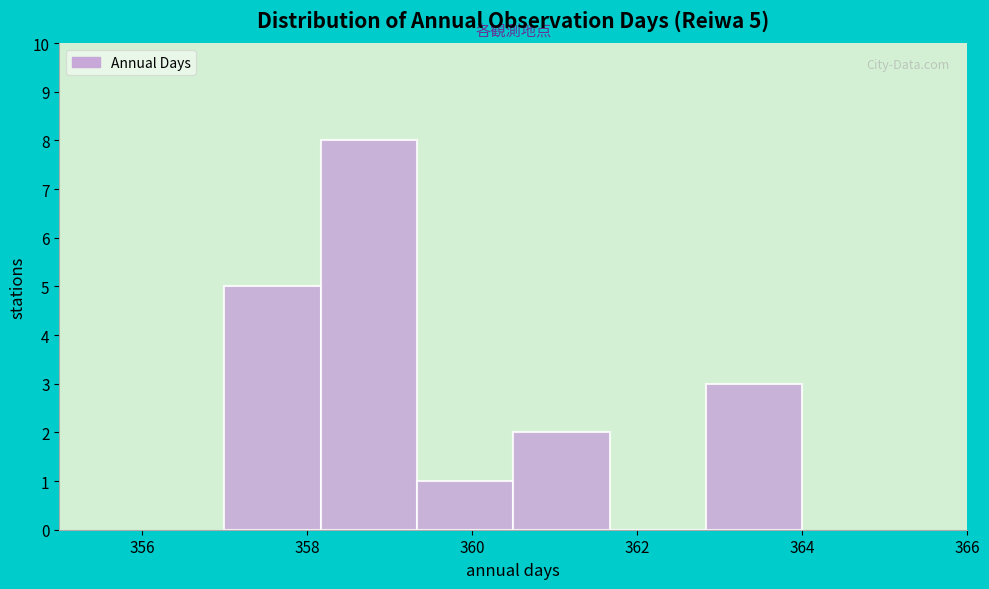

Which range on the x-axis has the tallest bar?

358.2 to 359.4